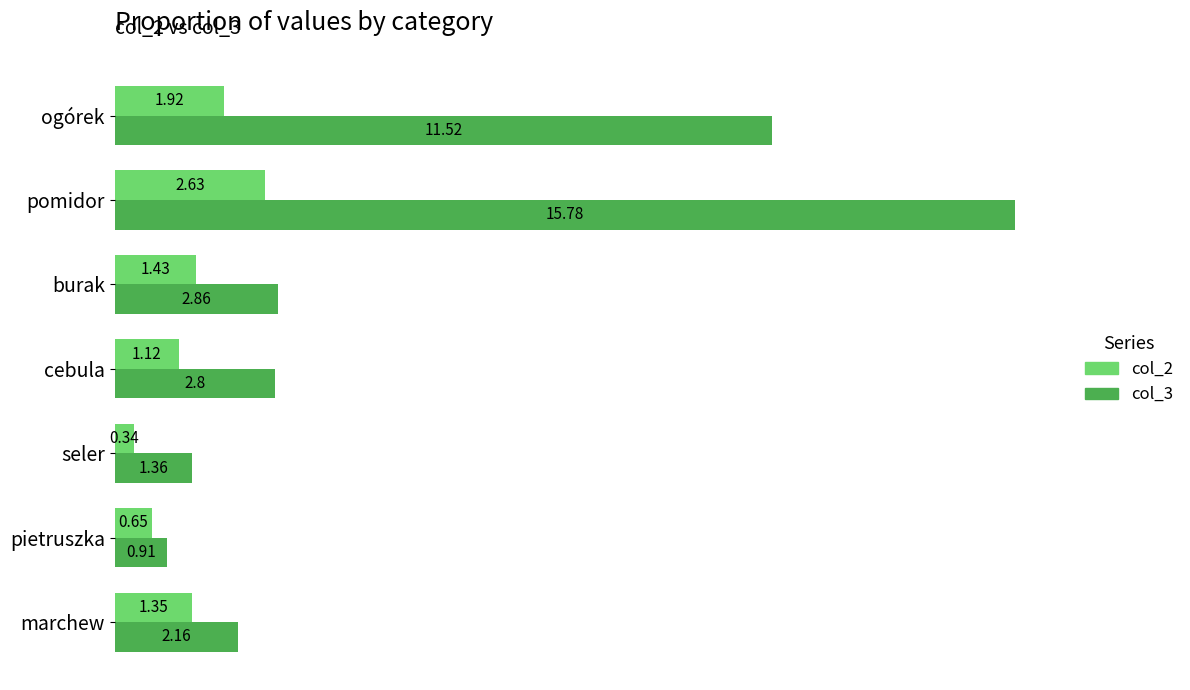

Is the value of col_2 at cebula greater than the value of col_3 at cebula?

No